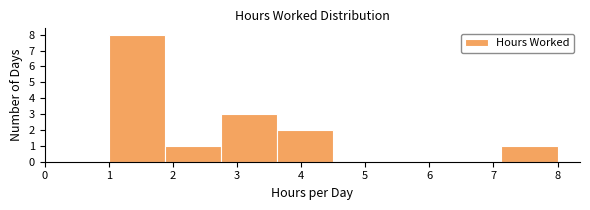

How tall is the bar that spans 2.8 to 3.6 on the x-axis? Neither the bar edges nor the heights are printed on the chart, so give them approximately, as read against the axes.

3